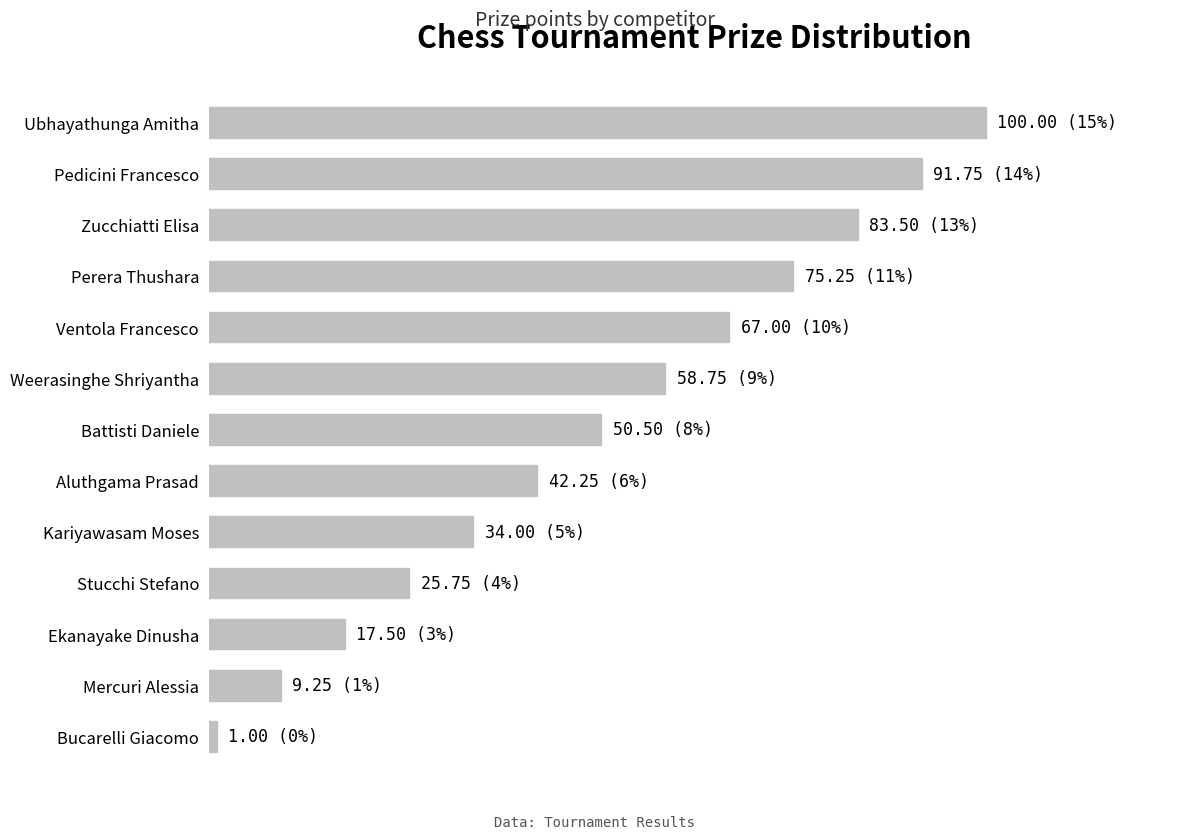

Are the bars horizontal?

Yes